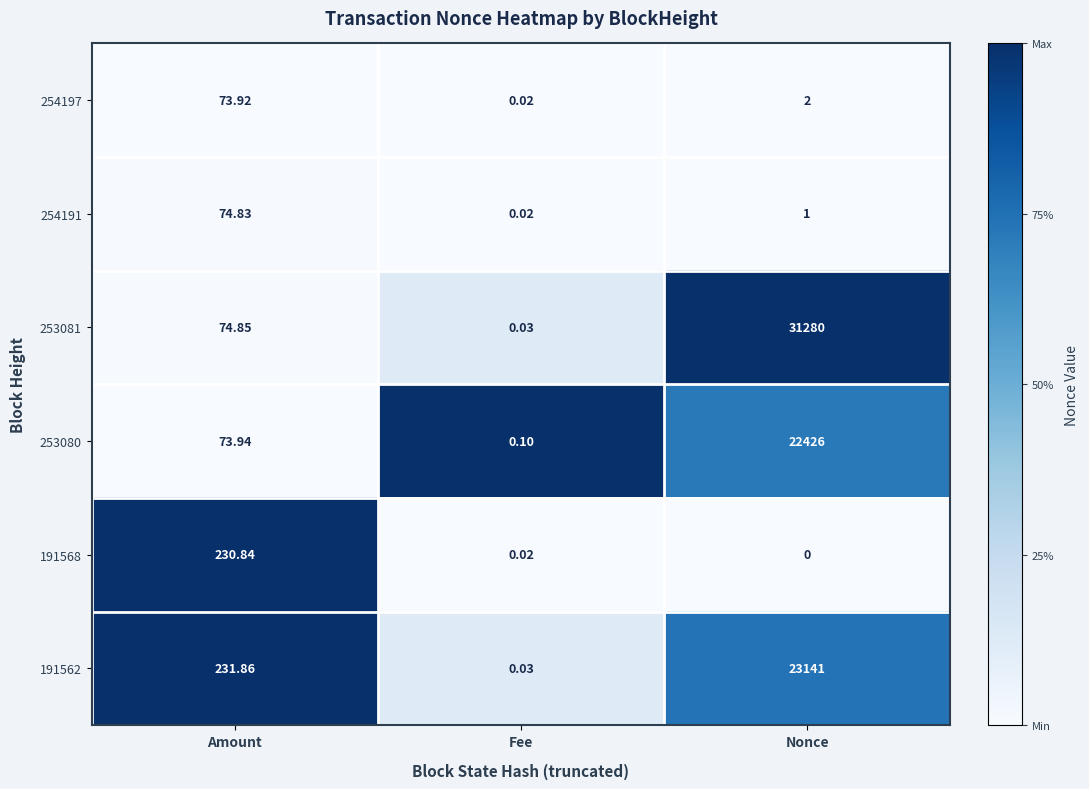

At which label is 191568 closest to 115?

Fee